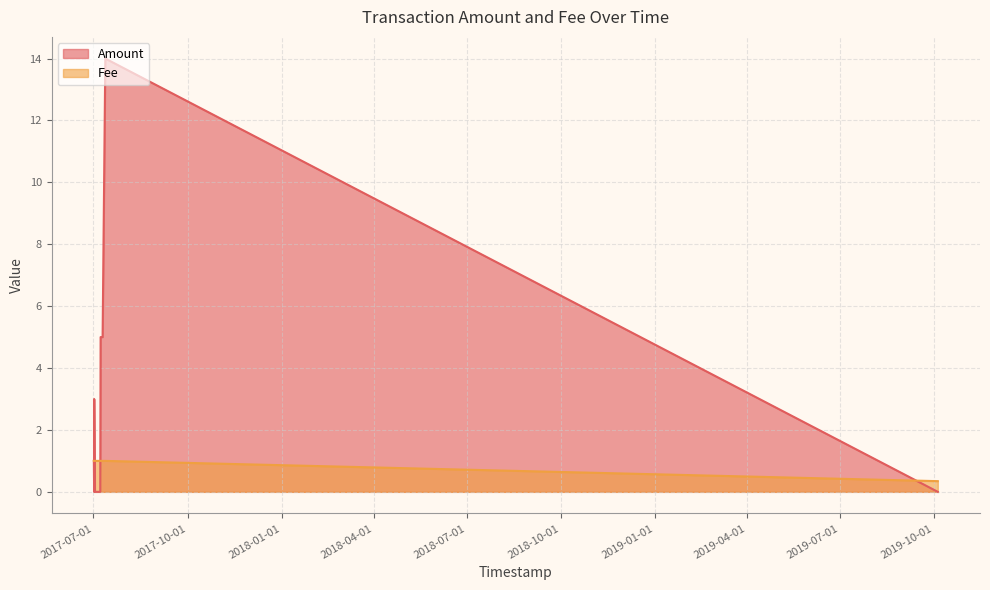

Which series has the largest total across all categories?

Amount